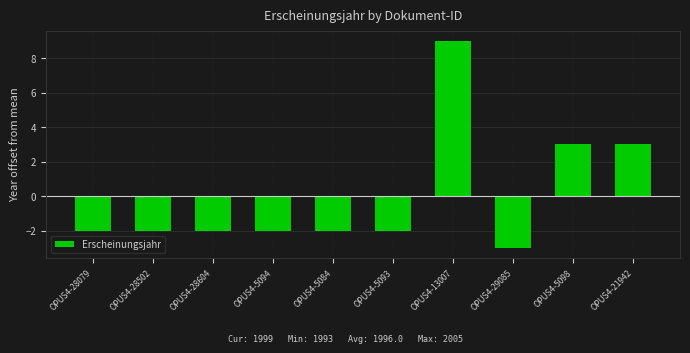

At which category does the chart reach its peak across all series?

OPUS4-13007